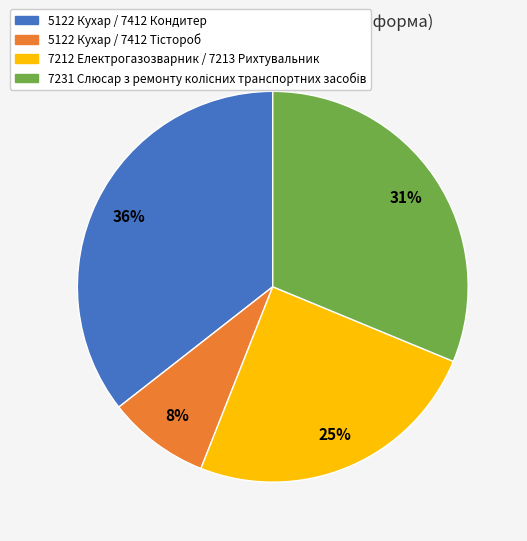

The 5122 Кухар / 7412 Кондитер slice represents 36% of the pie. True or false?

True